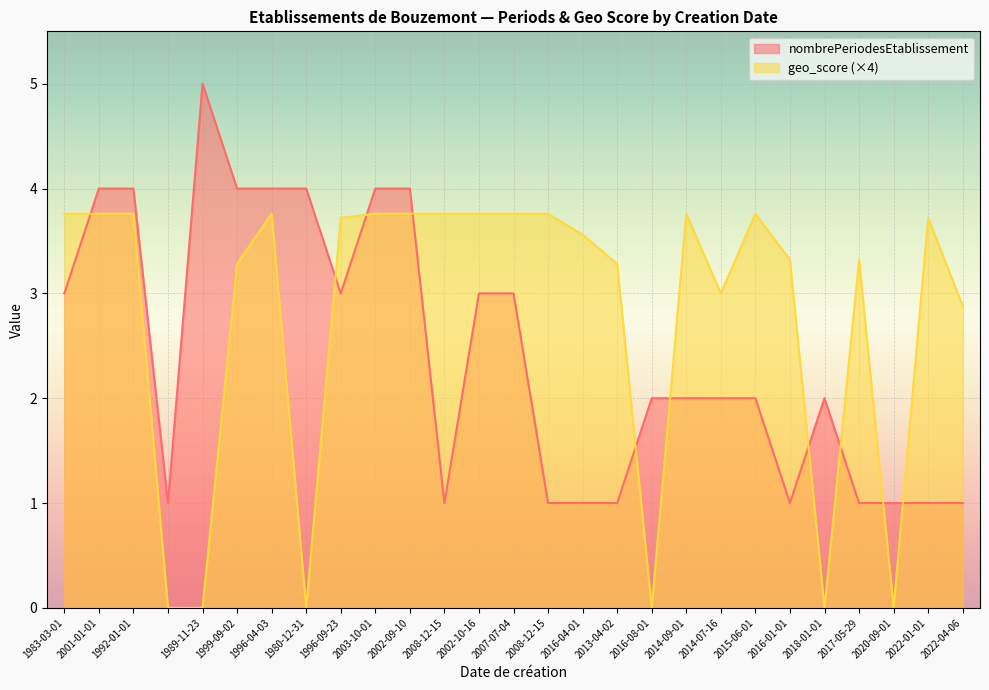

Rank the series at 1999-09-02 from lowest to highest value.

geo_score (×4), nombrePeriodesEtablissement